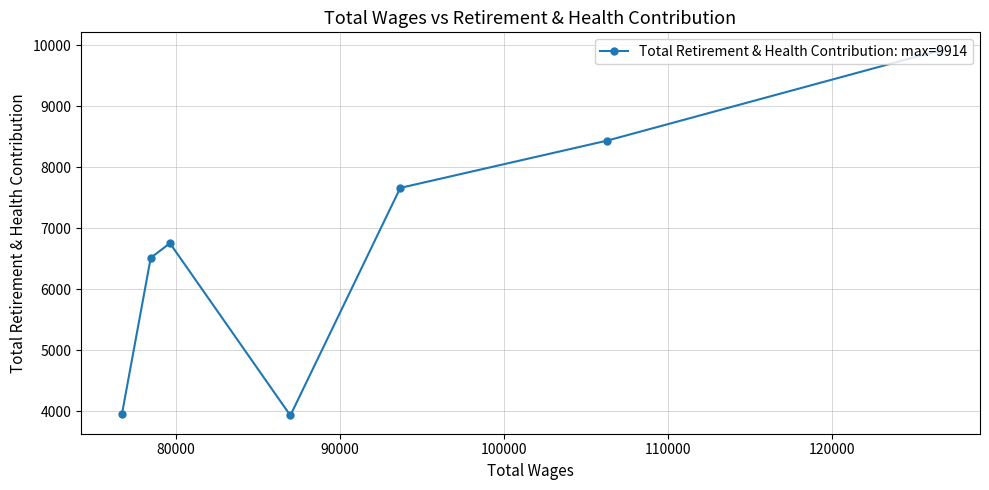

What is the difference between the maximum and minimum values?

5982